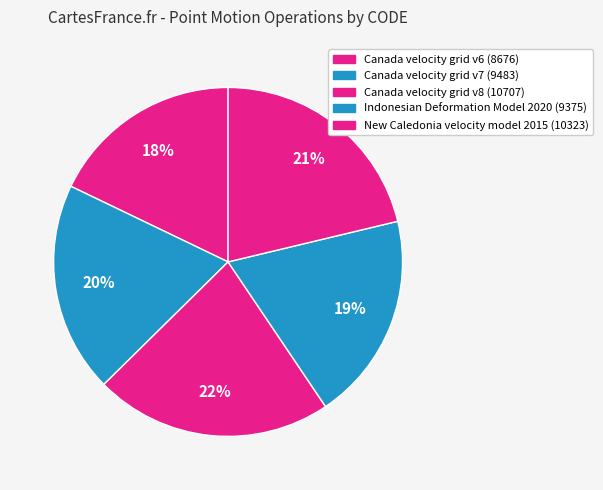

To the nearest percent, what is the average slice percentage?

20%